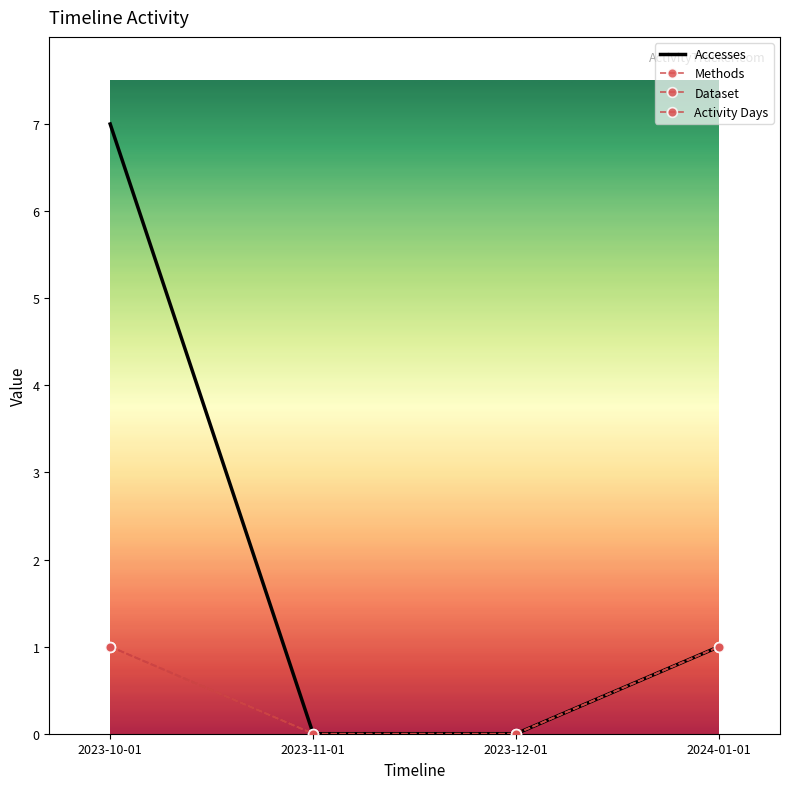

Reading left to right, what are all the values shown in this chart?

Accesses: 7	0	0	1
Methods: 1	0	0	1
Dataset: 1	0	0	1
Activity Days: 1	0	0	1